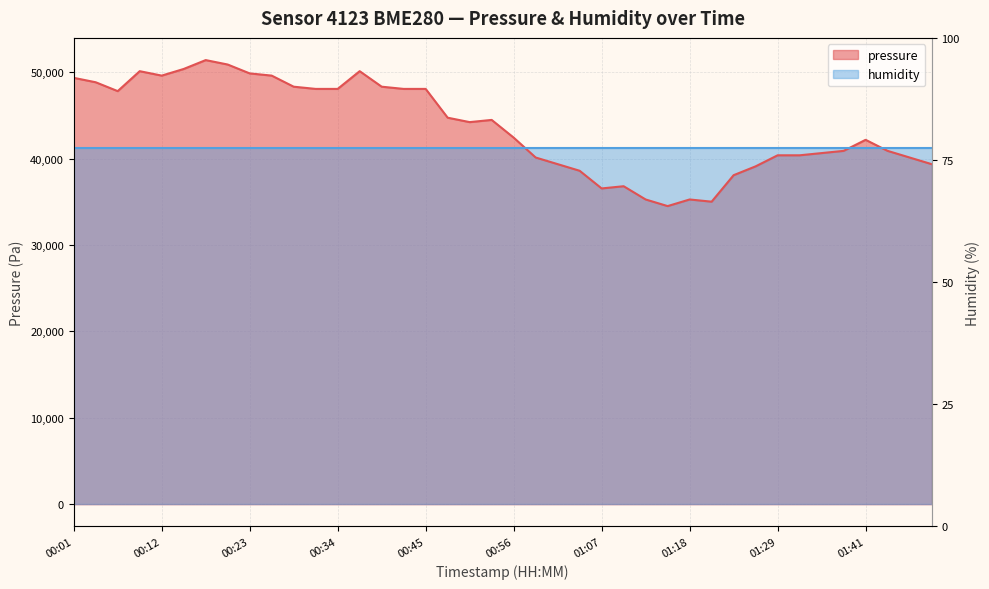

How many interior local peaks (higher than both neighbors) does the data have?

7